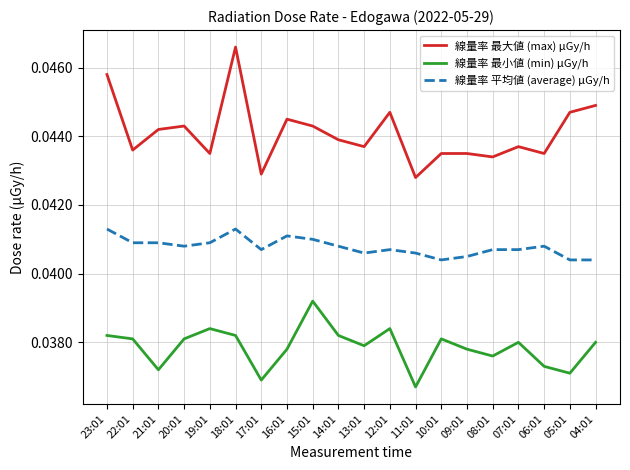

True or false: 線量率 最小値 (min) μGy/h and 線量率 最大値 (max) μGy/h intersect in this chart.

False